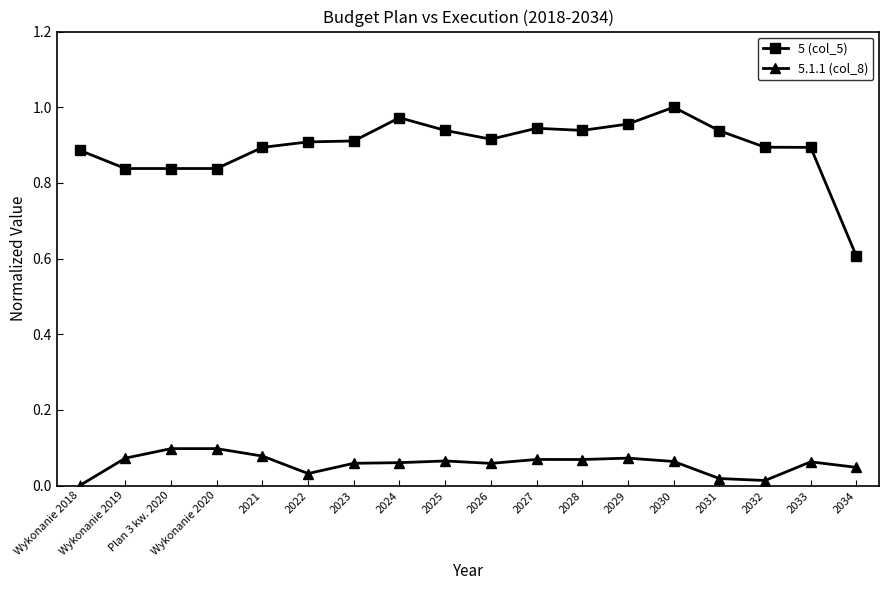

At how many categories does at least one series exceed 0?

18